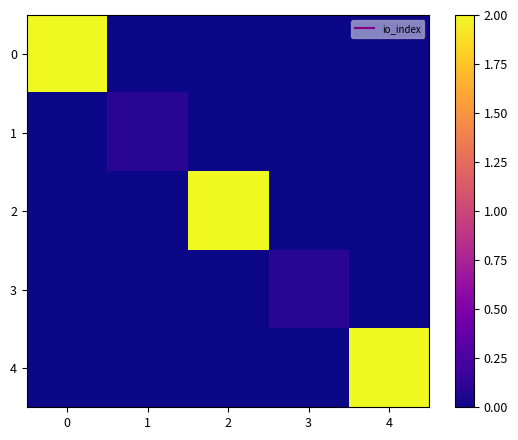

What is the spread (max minus min) of values at 1?

0.1